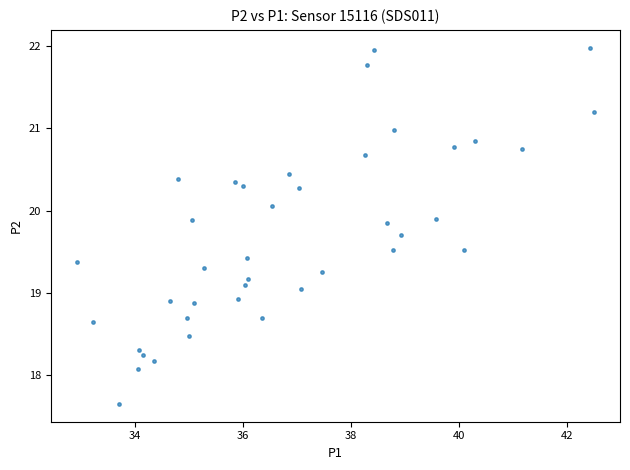

What is the range of X values (max minus min)?

9.6